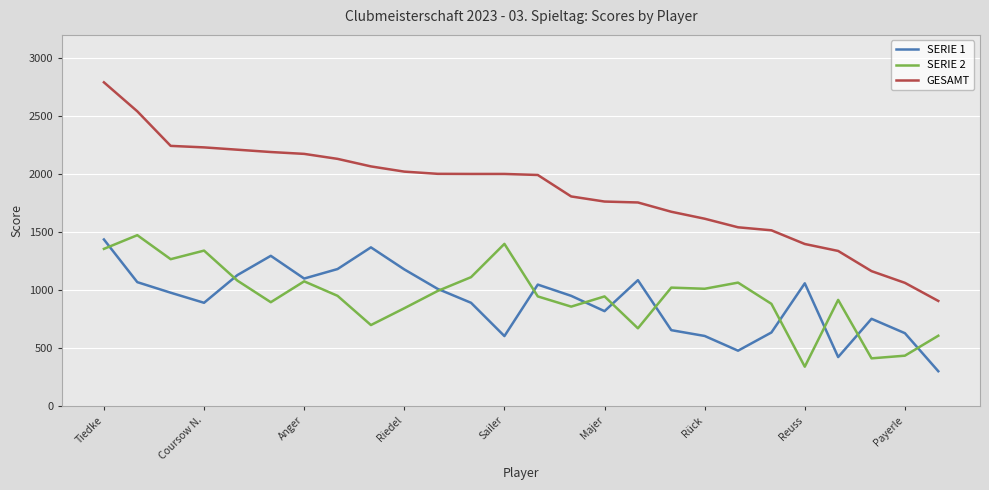

What is the minimum value shown in the chart?

300